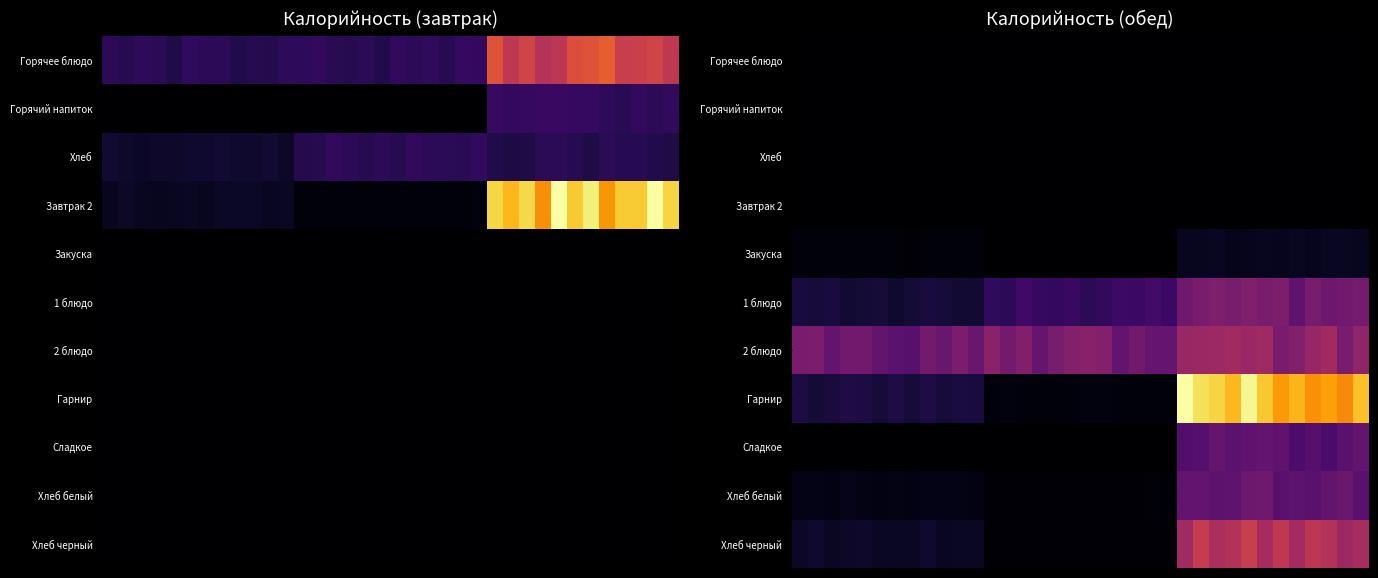

How many values in the Сладкое series exceed 0?

12